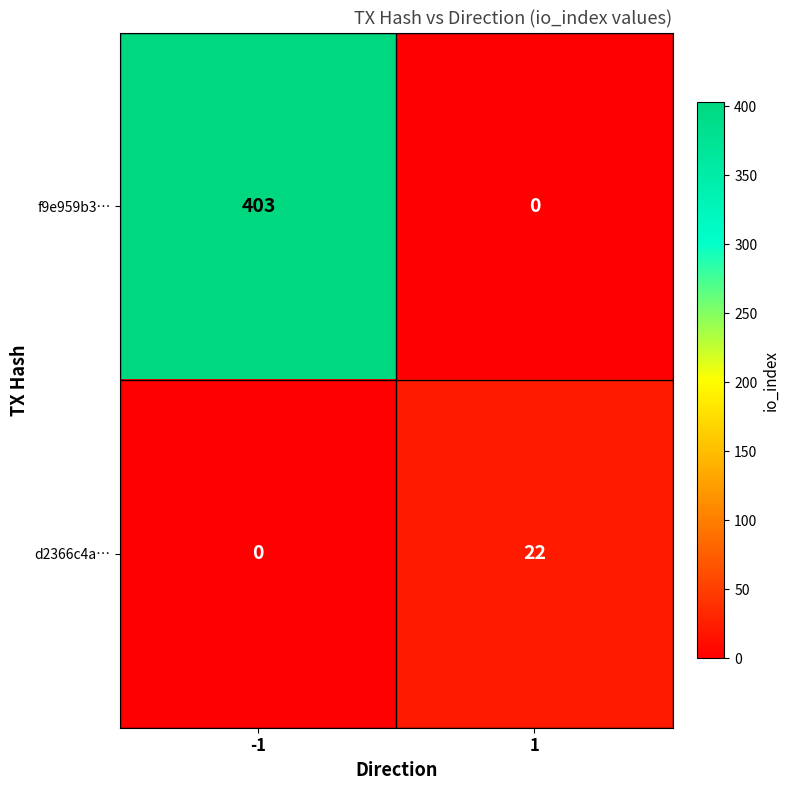

Which series has the widest spread of values?

f9e959b3…